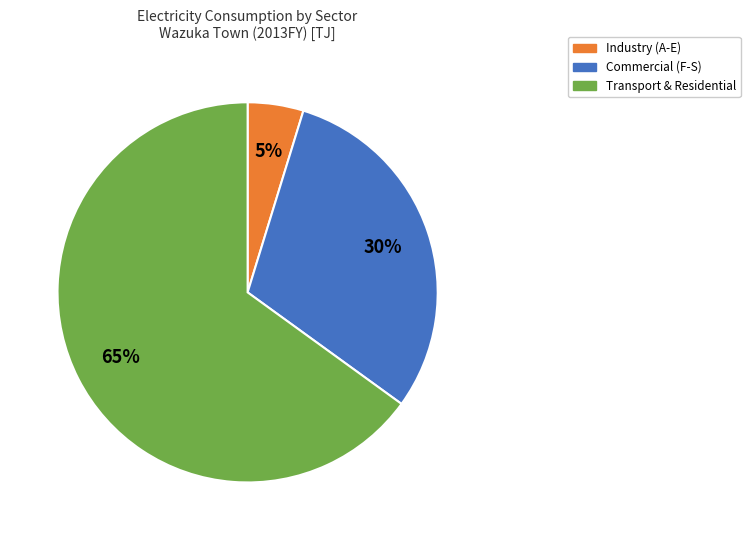

To the nearest percent, what is the difference between the largest and smallest slice percentages?

60%